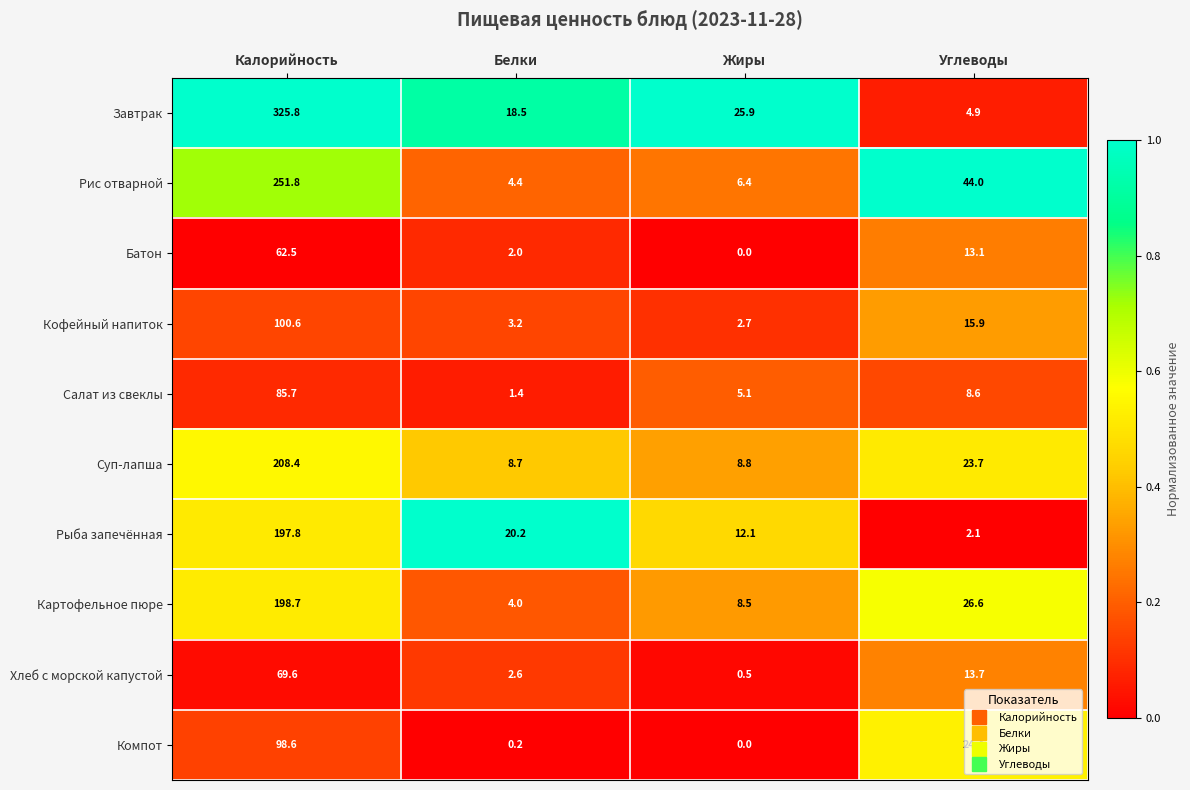

How many data points in Суп-лапша are above 23?

2